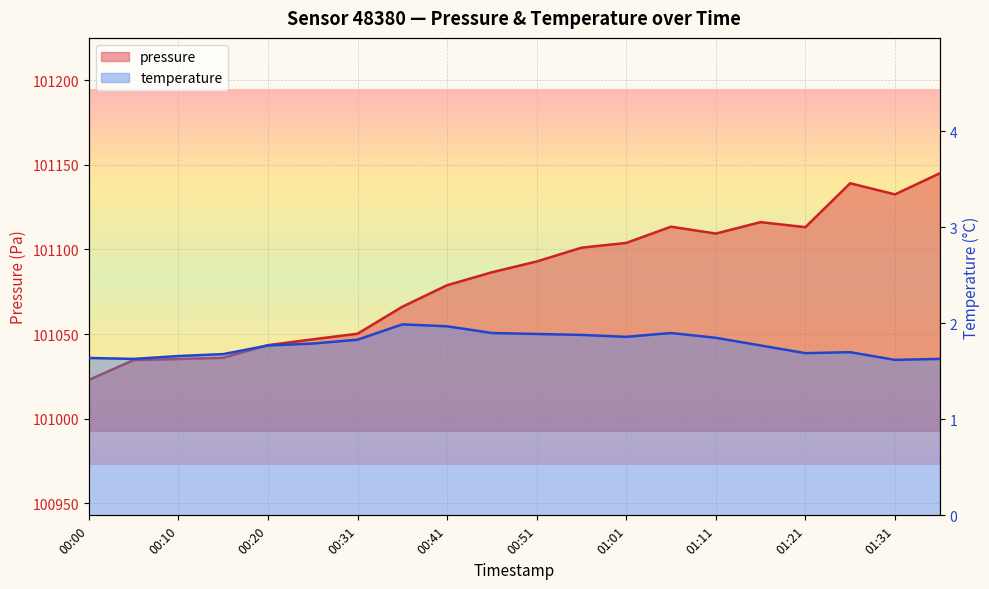

At 01:31, list the series in order from smallest to largest.

temperature, pressure